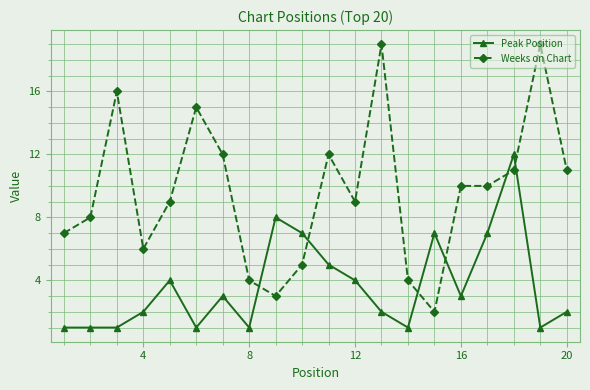

What is the maximum value shown in the chart?

19